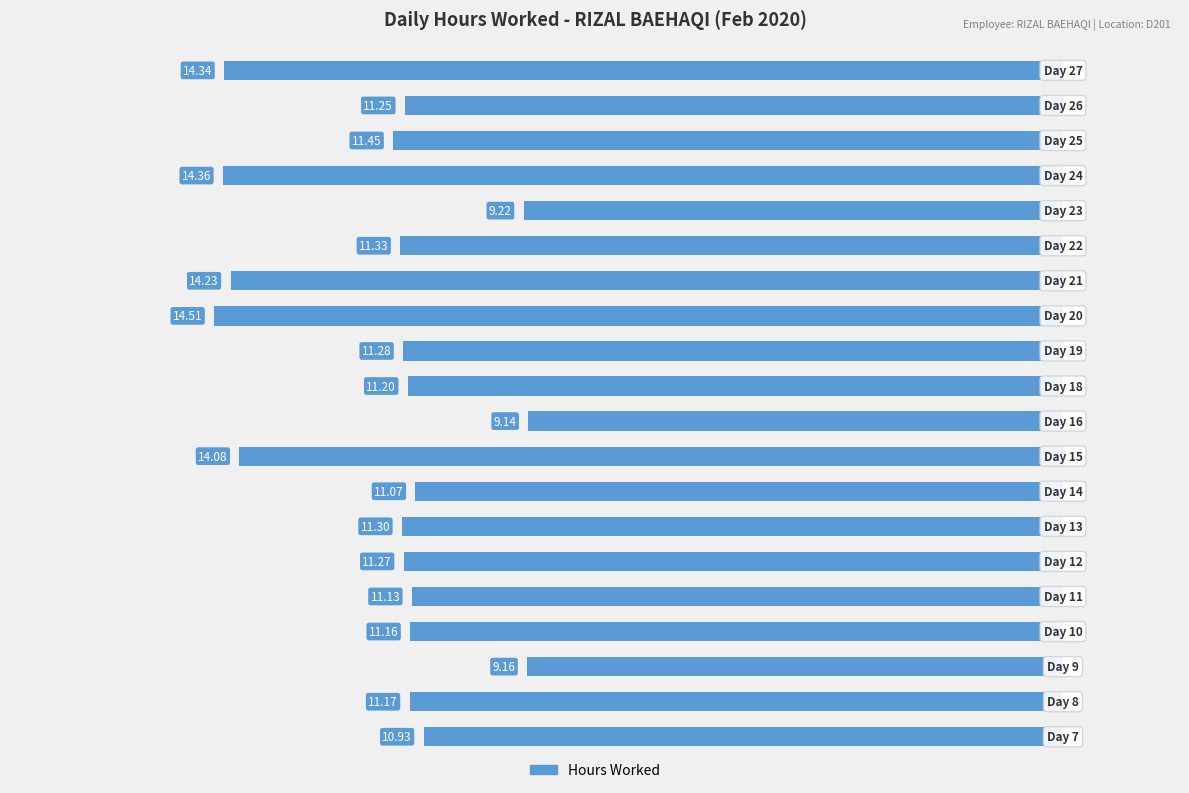

Does the chart contain any negative values?

Yes